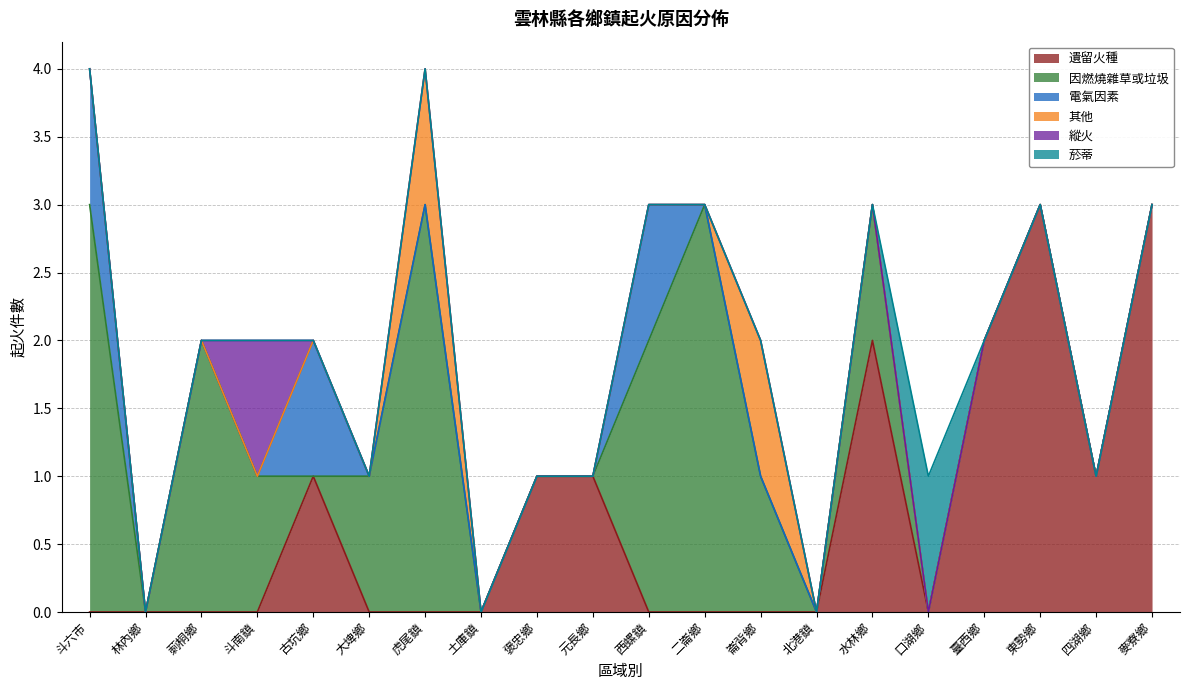

True or false: 遺留火種 and 因燃燒雜草或垃圾 cross at least once.

True